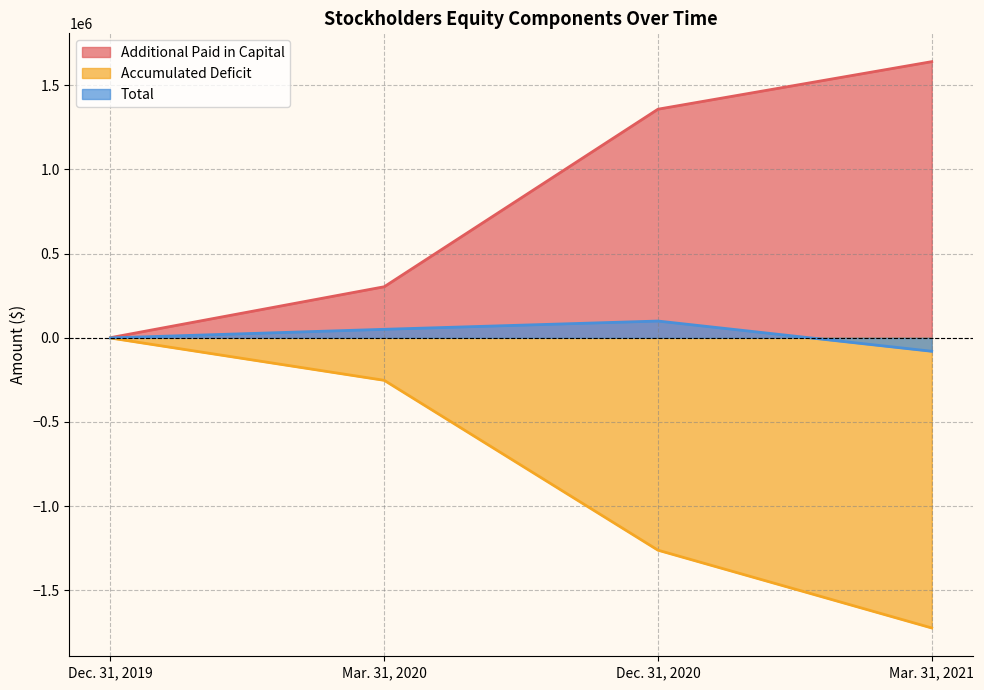

True or false: Total and Additional Paid in Capital intersect in this chart.

False